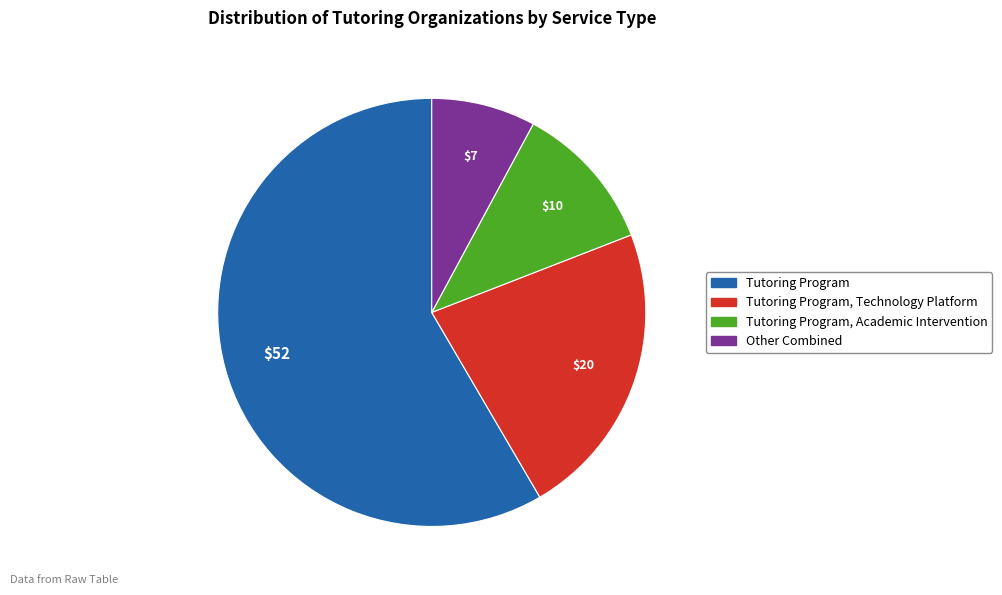

Does any single category account for the majority?

Yes